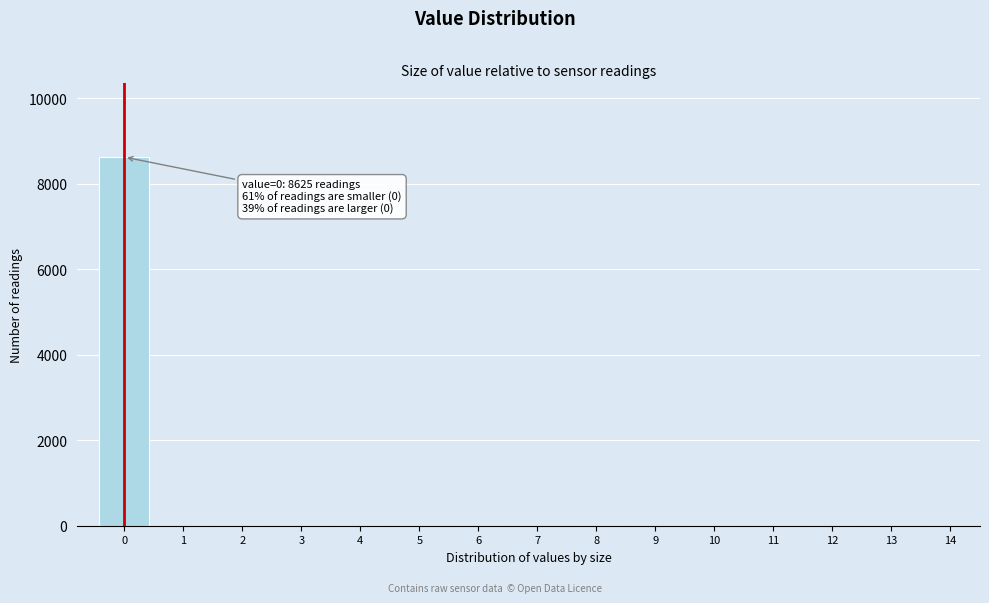

Over which range of the x-axis is the bar tallest?

-0.5 to 0.5